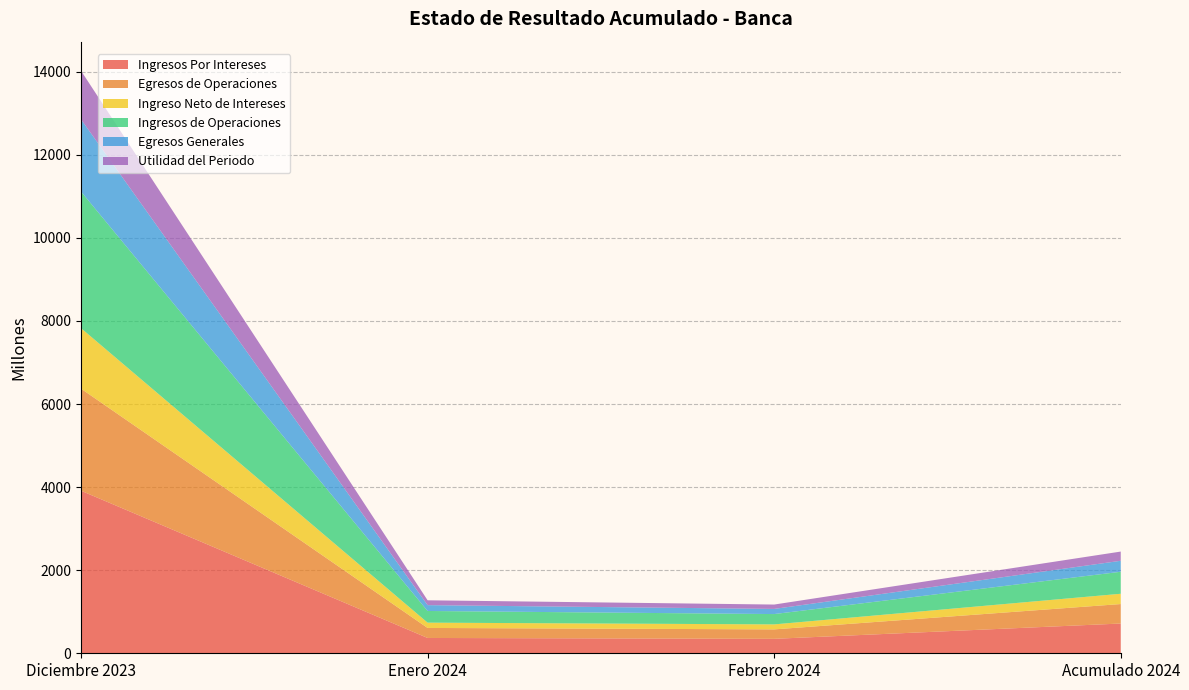

Reading left to right, list all the values displayed in this chart.

Ingresos Por Intereses: 3912.5	368.6	347.7	716.2
Egresos de Operaciones: 2456.7	241.2	227.6	468.9
Ingreso Neto de Intereses: 1455.8	127.3	120.0	247.4
Ingresos de Operaciones: 3288.3	281.0	248.6	529.6
Egresos Generales: 1738.0	140.6	123.6	264.2
Utilidad del Periodo: 1169.4	116.7	105.3	222.0